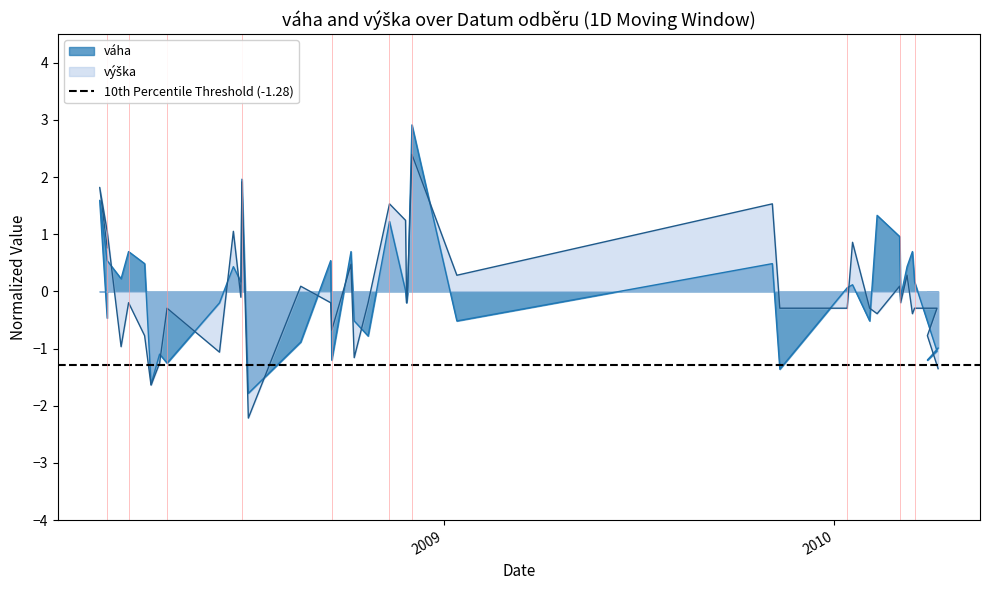

True or false: výška and váha intersect in this chart.

True